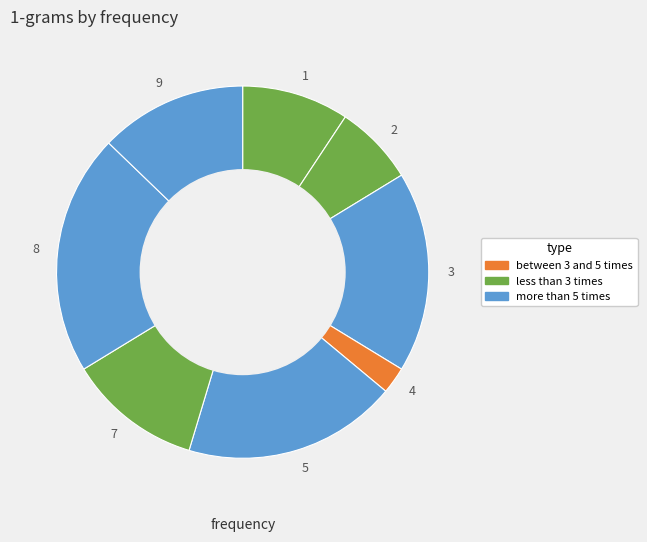

Which slice is the largest?

8